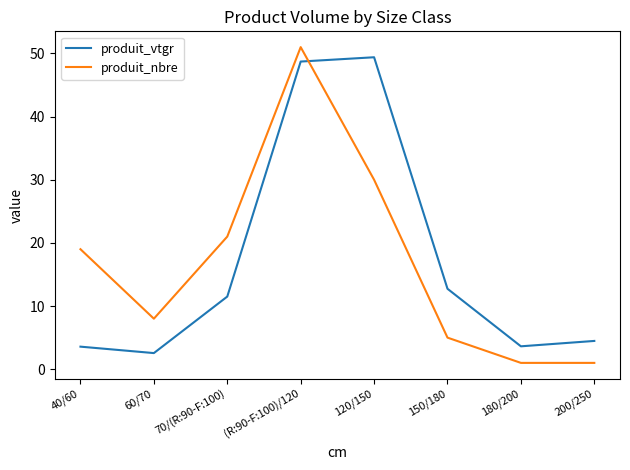

Where do produit_vtgr and produit_nbre first cross each other?

(R:90-F:100)/120 and 120/150